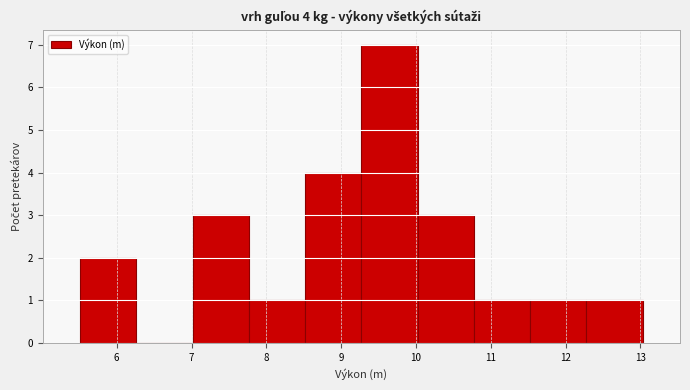

Over which range of the x-axis is the bar tallest?

9.3 to 10.0